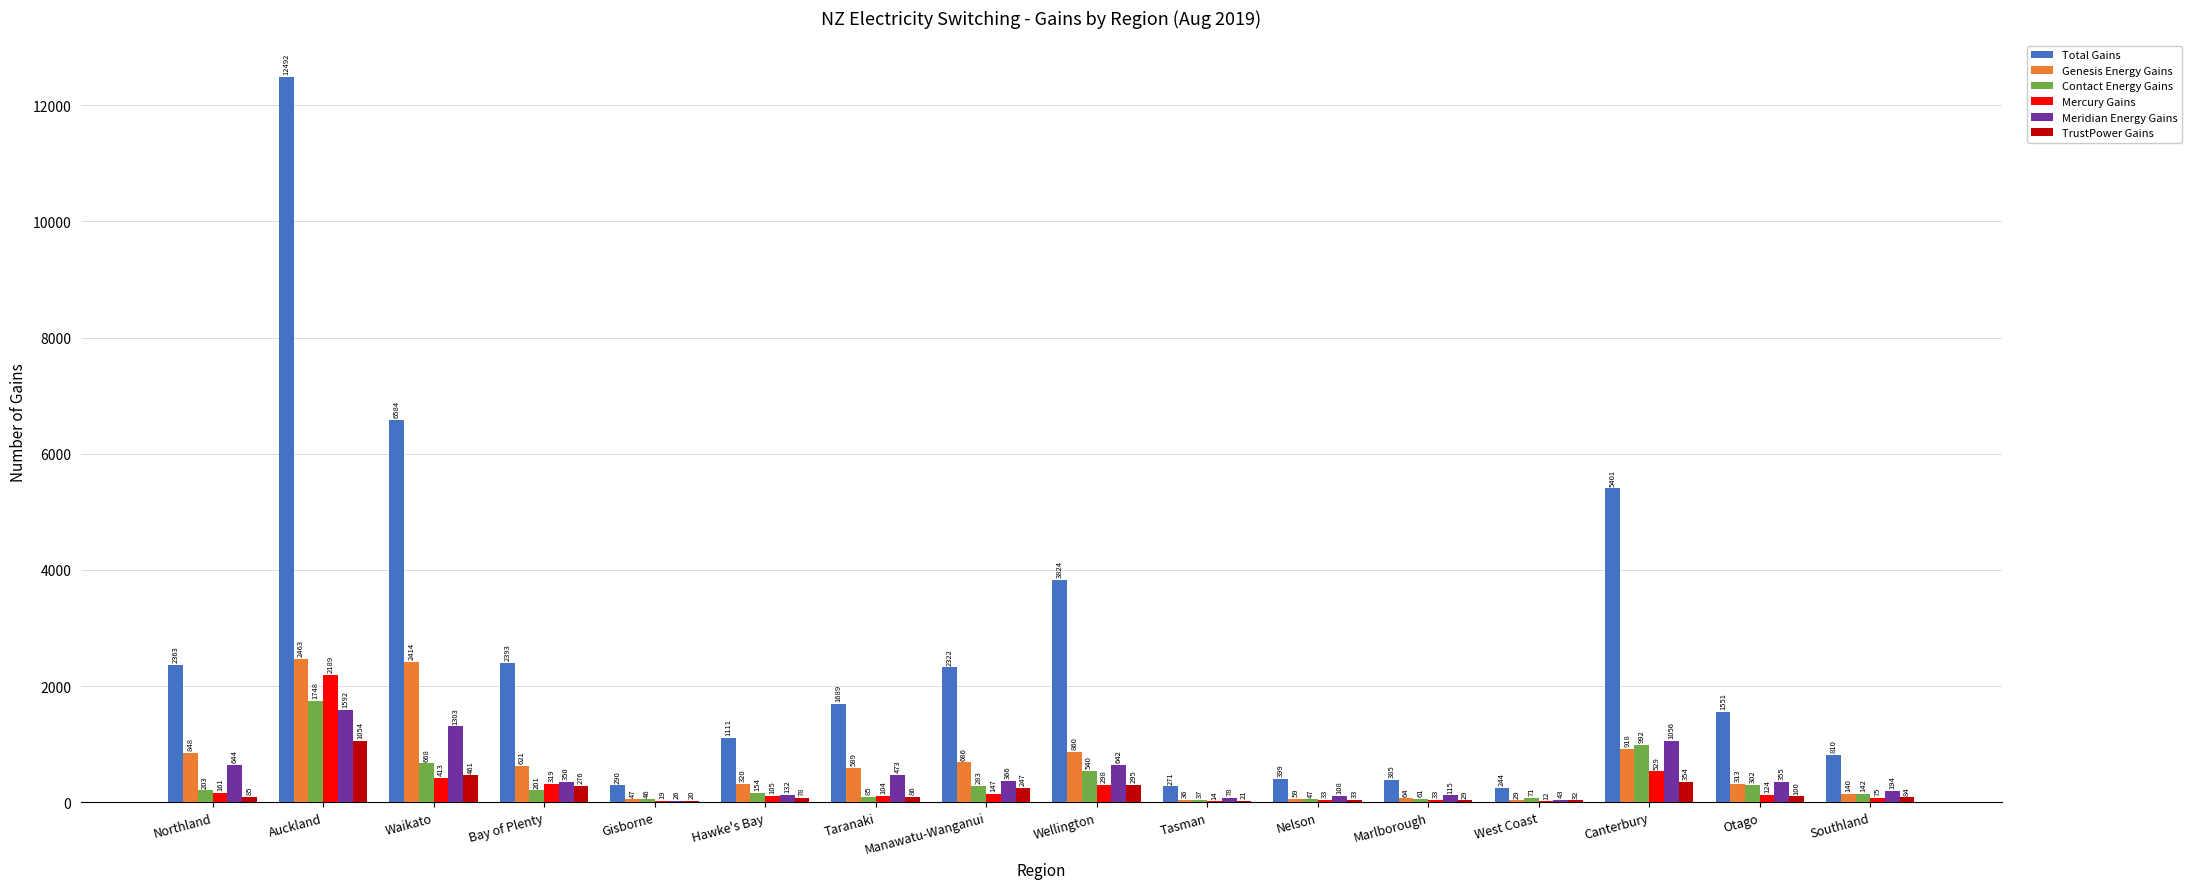

Reading left to right, list all the values displayed in this chart.

Total Gains: Northland=2363	Auckland=12492	Waikato=6584	Bay of Plenty=2393	Gisborne=290	Hawke's Bay=1111	Taranaki=1689	Manawatu-Wanganui=2322	Wellington=3824	Tasman=271	Nelson=399	Marlborough=385	West Coast=244	Canterbury=5401	Otago=1551	Southland=810
Genesis Energy Gains: Northland=848	Auckland=2463	Waikato=2414	Bay of Plenty=621	Gisborne=47	Hawke's Bay=320	Taranaki=589	Manawatu-Wanganui=686	Wellington=860	Tasman=36	Nelson=59	Marlborough=64	West Coast=29	Canterbury=918	Otago=313	Southland=140
Contact Energy Gains: Northland=203	Auckland=1748	Waikato=668	Bay of Plenty=201	Gisborne=46	Hawke's Bay=154	Taranaki=85	Manawatu-Wanganui=283	Wellington=540	Tasman=37	Nelson=47	Marlborough=61	West Coast=71	Canterbury=992	Otago=302	Southland=142
Mercury Gains: Northland=161	Auckland=2189	Waikato=413	Bay of Plenty=319	Gisborne=19	Hawke's Bay=105	Taranaki=104	Manawatu-Wanganui=147	Wellington=298	Tasman=14	Nelson=33	Marlborough=33	West Coast=12	Canterbury=529	Otago=124	Southland=75
Meridian Energy Gains: Northland=644	Auckland=1592	Waikato=1303	Bay of Plenty=350	Gisborne=26	Hawke's Bay=132	Taranaki=473	Manawatu-Wanganui=366	Wellington=642	Tasman=78	Nelson=108	Marlborough=115	West Coast=43	Canterbury=1056	Otago=355	Southland=194
TrustPower Gains: Northland=85	Auckland=1054	Waikato=461	Bay of Plenty=276	Gisborne=20	Hawke's Bay=78	Taranaki=86	Manawatu-Wanganui=247	Wellington=295	Tasman=21	Nelson=33	Marlborough=29	West Coast=32	Canterbury=354	Otago=100	Southland=84